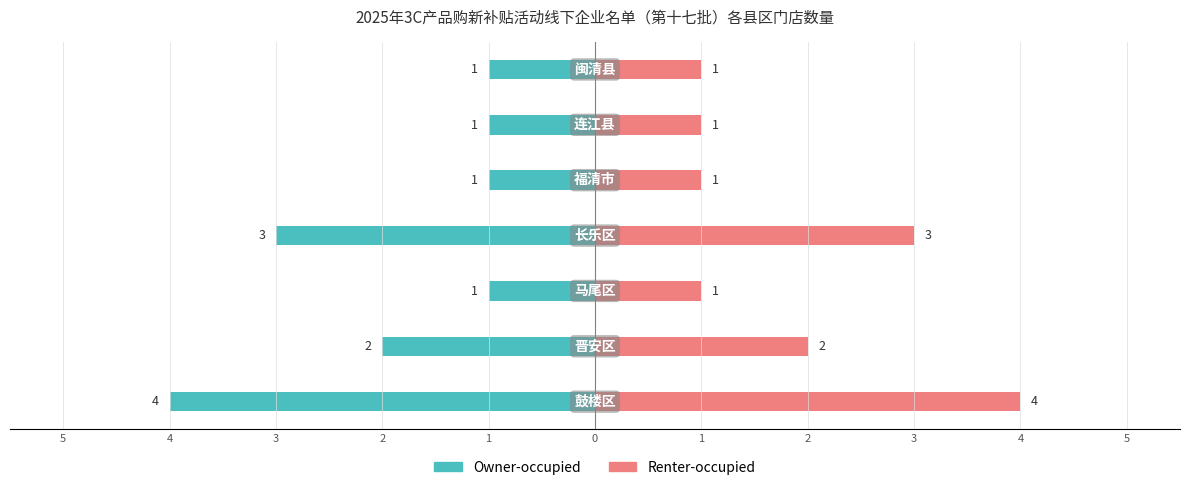

What is the greatest value displayed?

4